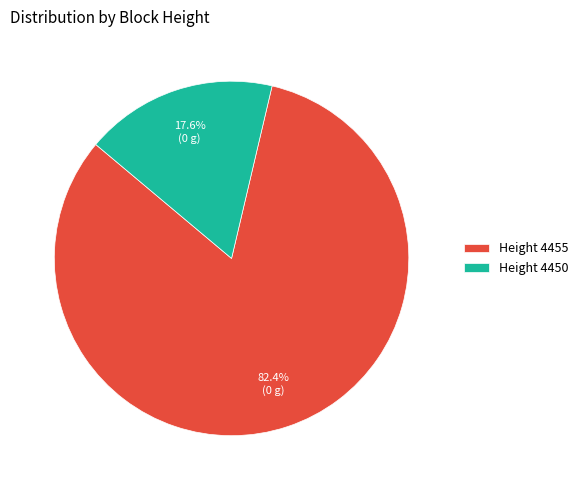

Is there any slice that represents more than half of the pie?

Yes